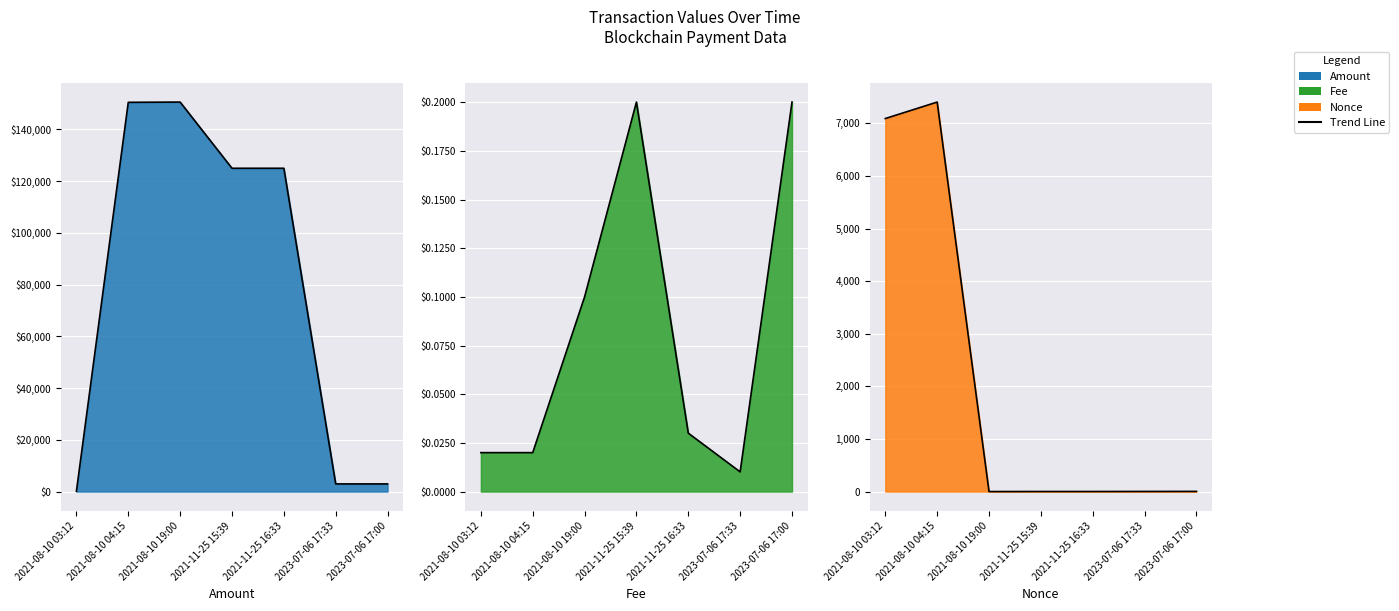

What is the approximate value of Nonce at 2021-08-10 04:15?

7405.0